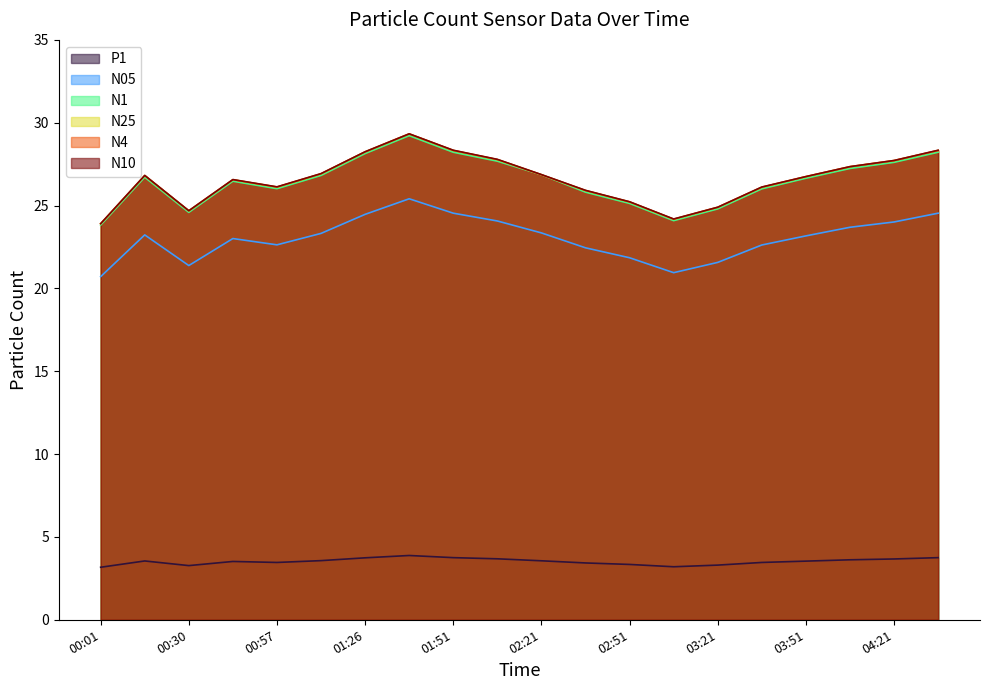

At which label does N1 reach its peak?

01:41